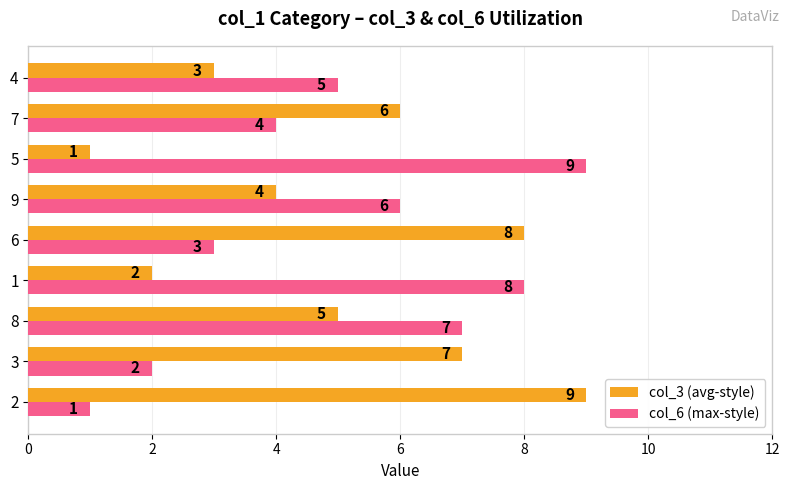

Rank the series at 6 from lowest to highest value.

col_6 (max-style), col_3 (avg-style)